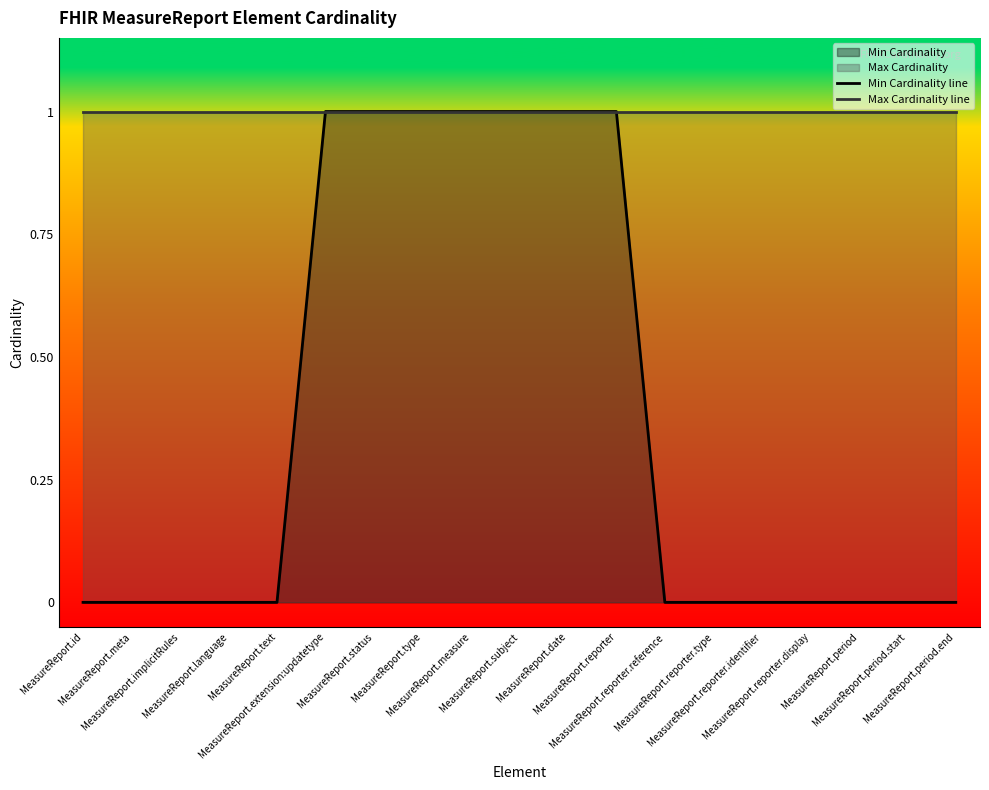

What is the label of the 9th point from the left?

MeasureReport.measure